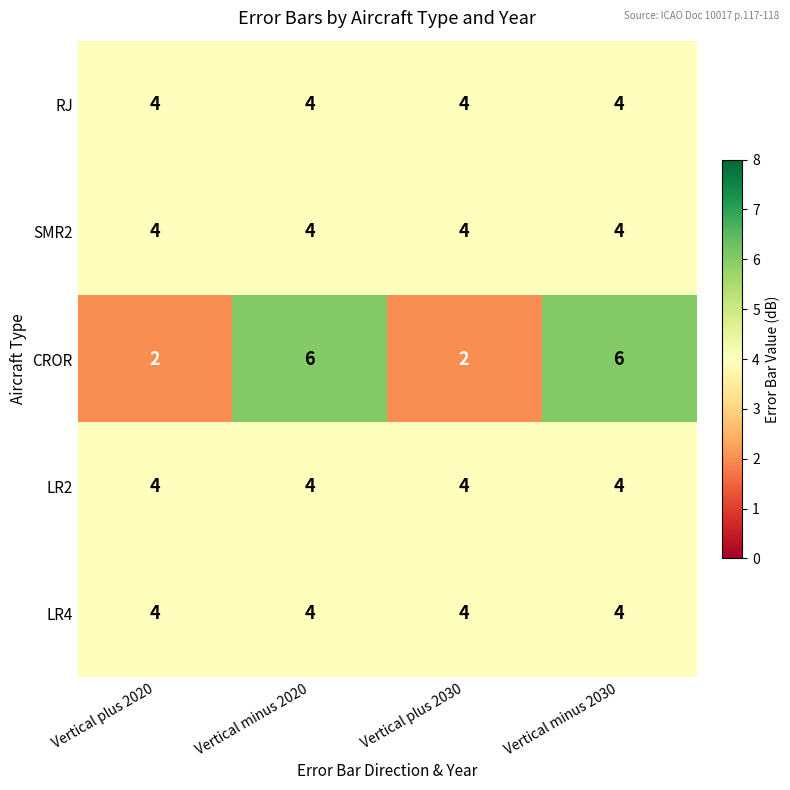

What is the difference between the maximum and minimum values in the CROR series?

4